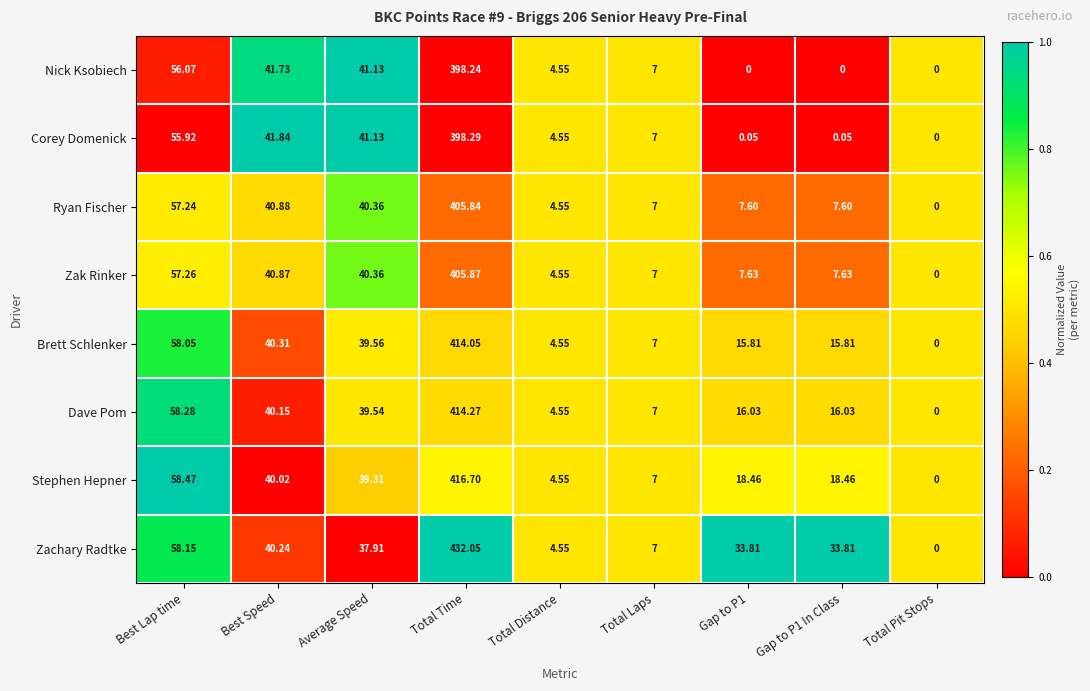

At which label does Brett Schlenker reach its minimum?

Total Pit Stops